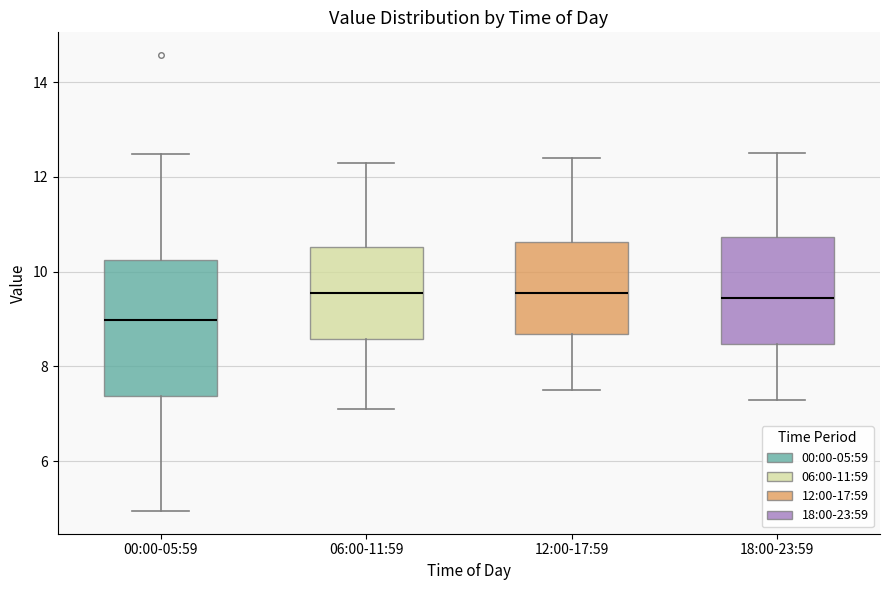

Reading left to right, read every box against the y-axis: the position of its median line, the range the box covers, and the ends of its whiskers. The values are not printed on the chart, so give them approximately, as read against the axis.

00:00-05:59: median 9.0, box 7.4 to 10.2, whiskers 5.0 to 12.4
06:00-11:59: median 9.6, box 8.6 to 10.6, whiskers 7.2 to 12.4
12:00-17:59: median 9.6, box 8.6 to 10.6, whiskers 7.6 to 12.4
18:00-23:59: median 9.4, box 8.4 to 10.8, whiskers 7.4 to 12.6